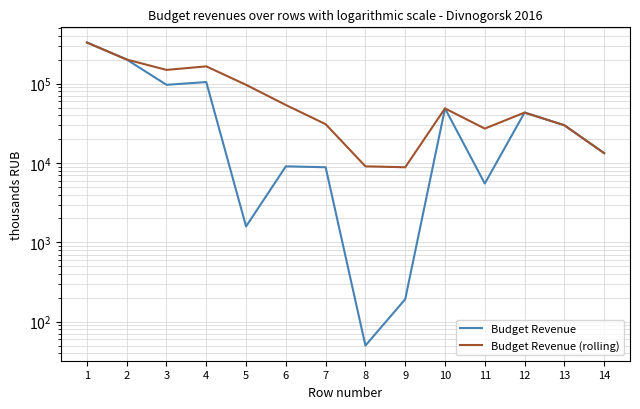

Is it true that Budget Revenue equals 43260.0 at 12?

True